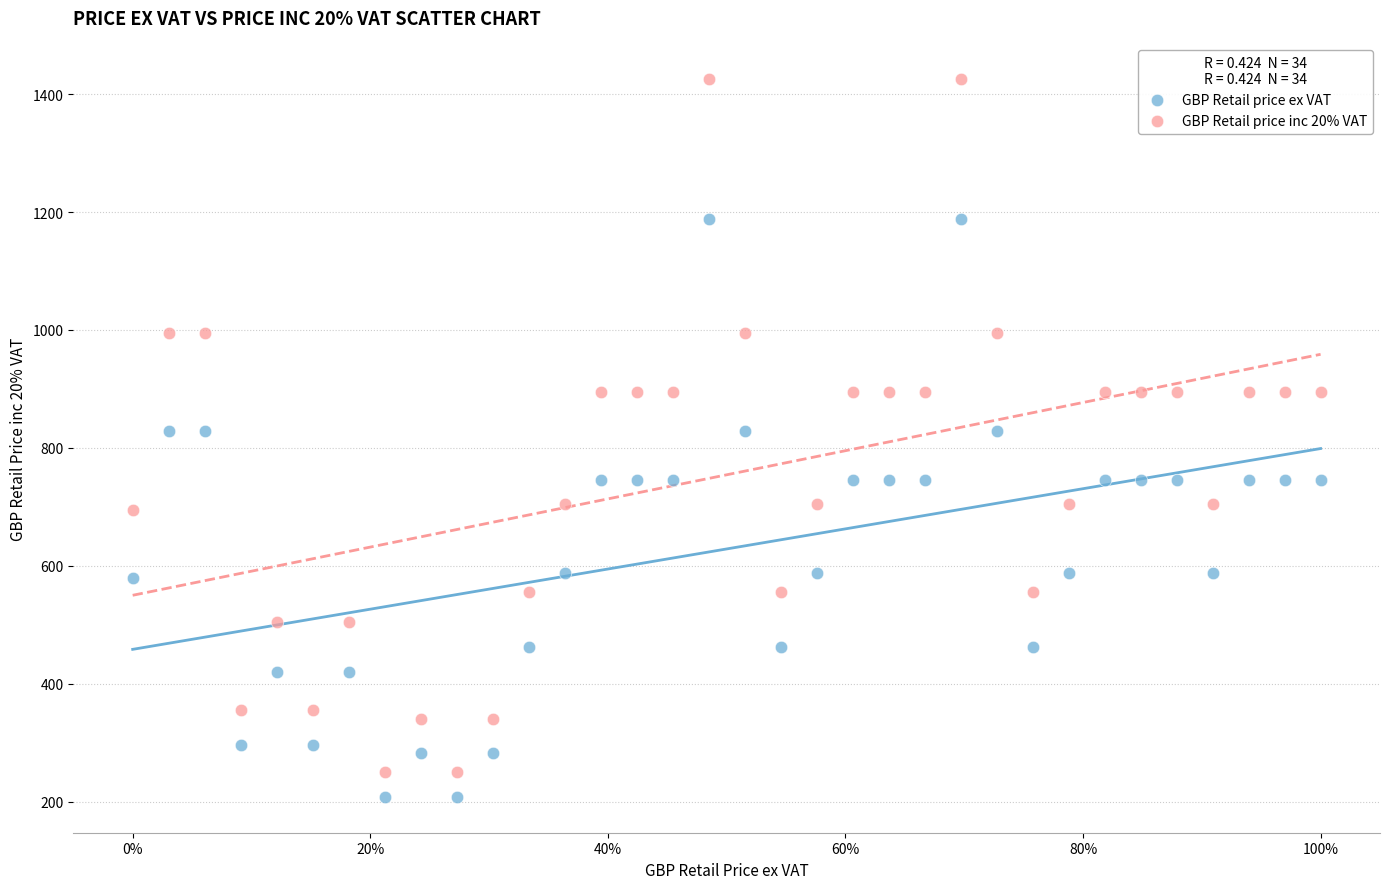

What is the X range (max minus min) for the scatter plot?

1.0